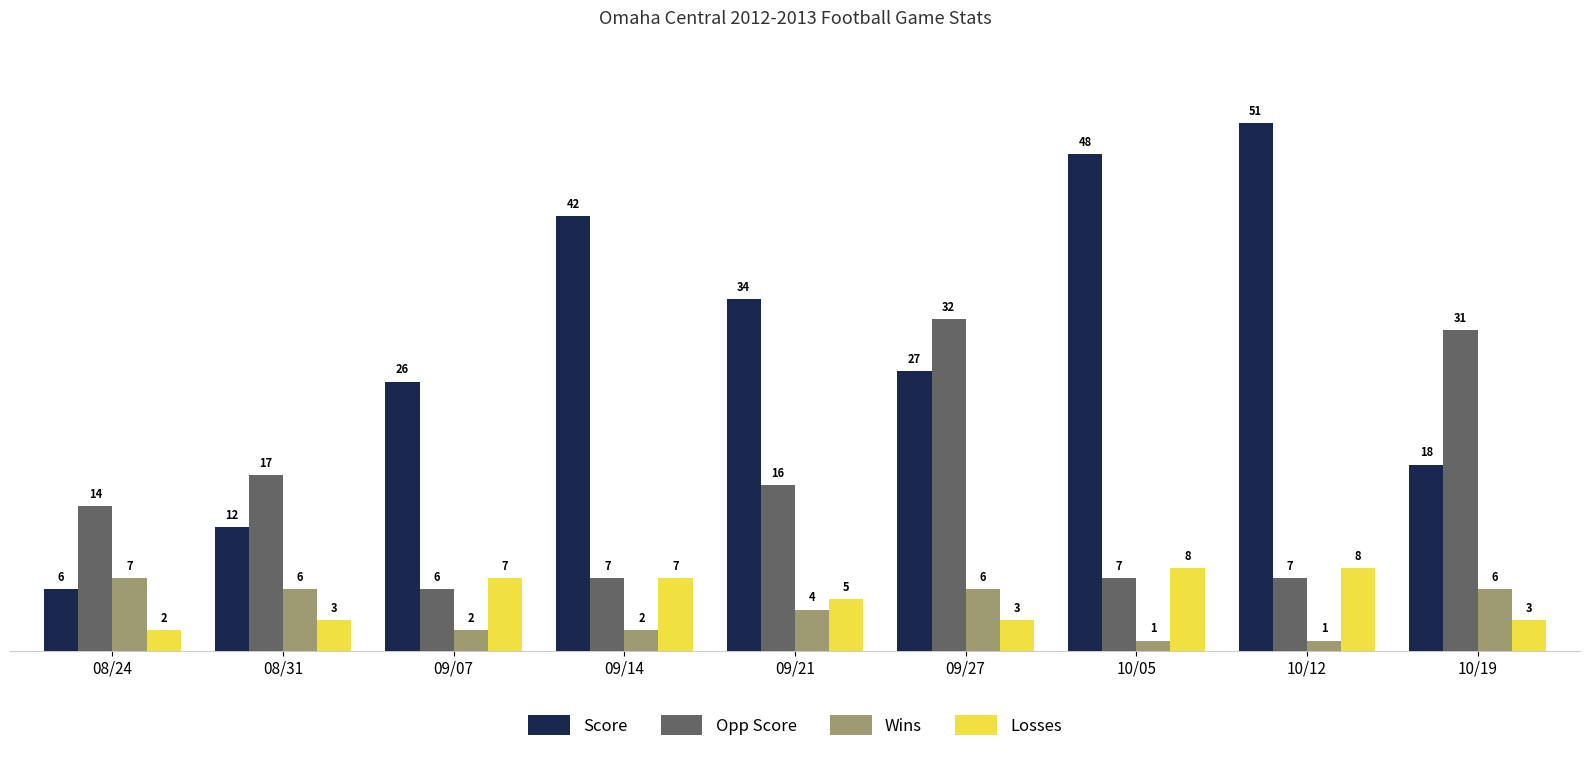

Where does the Score series first go above 27?

09/14